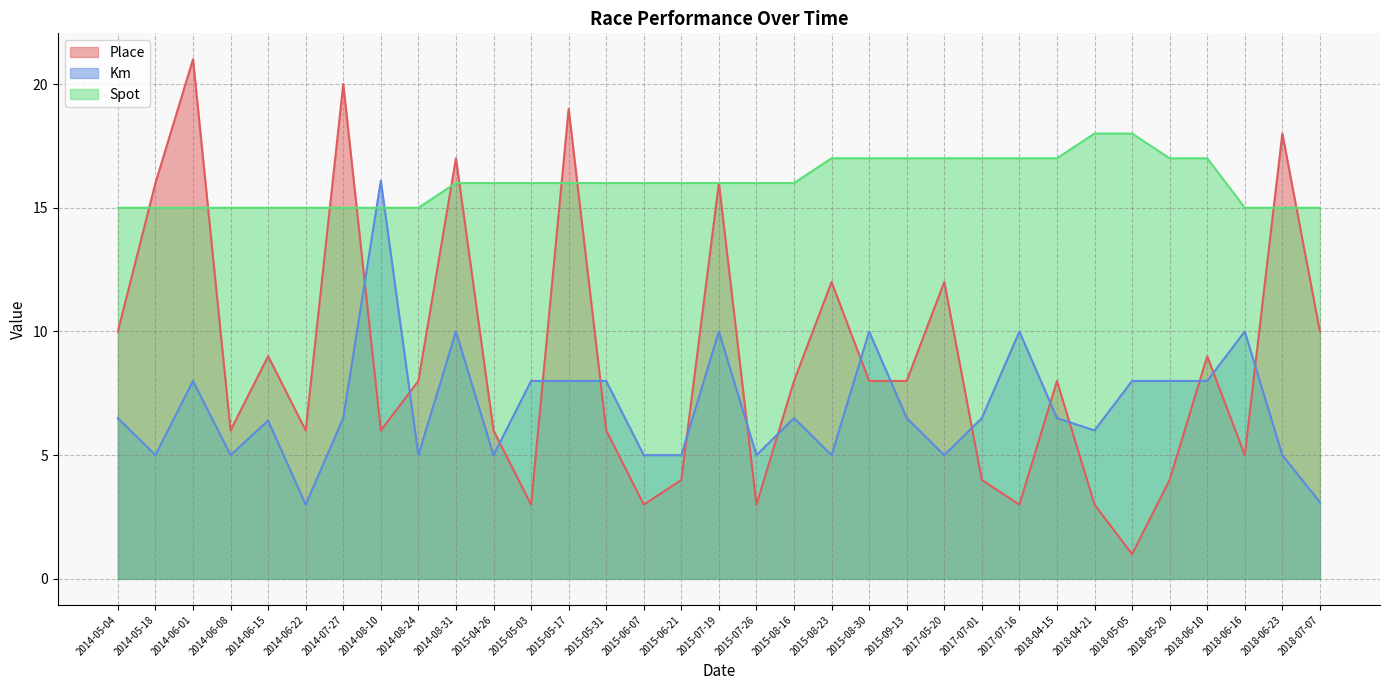

At which category is the sum across all series the highest?

2014-06-01